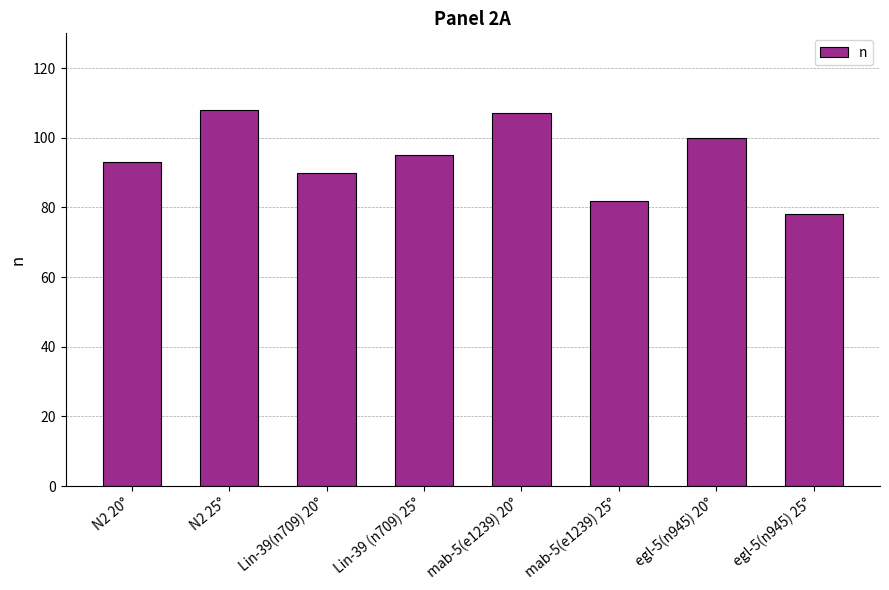

What is the change in value from mab-5(e1239) 20° to egl-5(n945) 20°?

-7